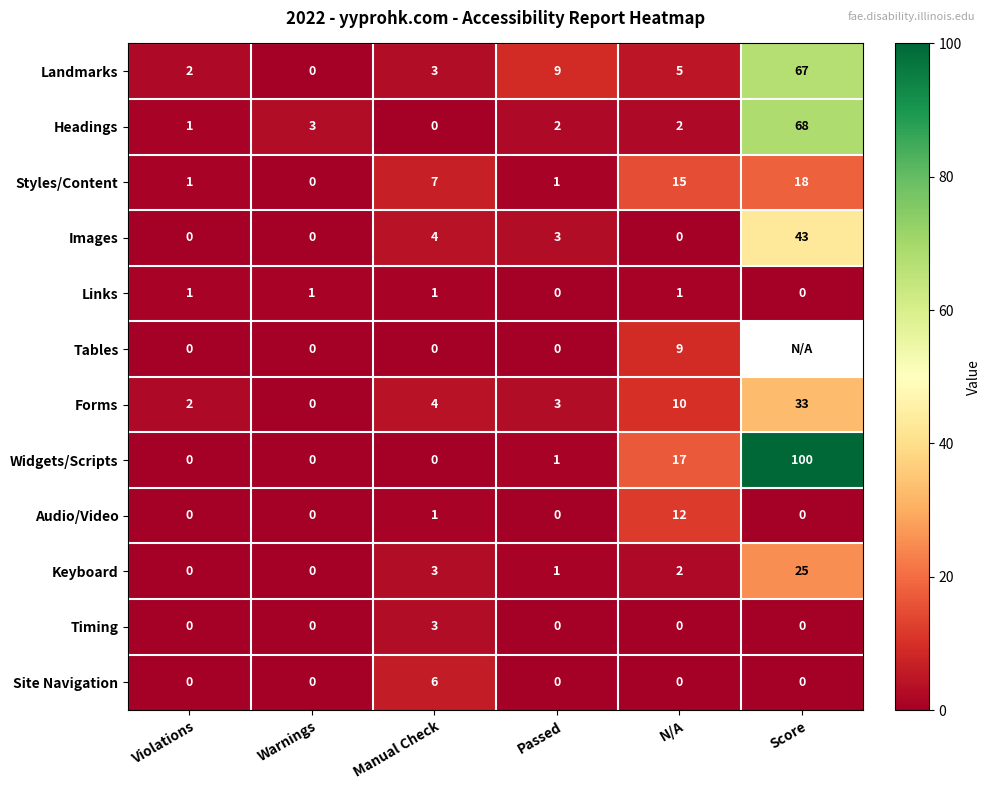

Which has a higher value, Warnings or Manual Check?

Manual Check